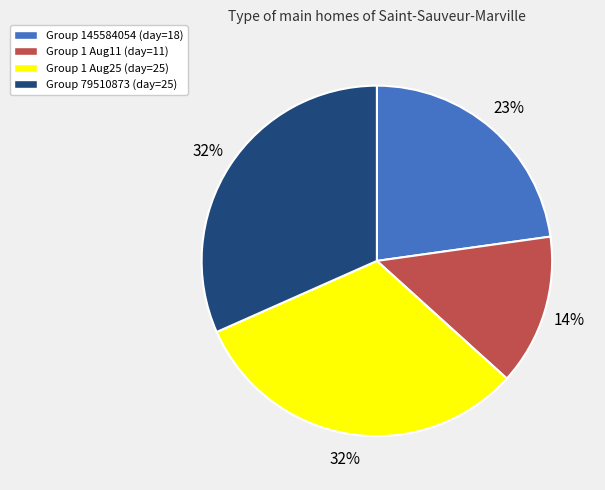

Combined, do Group 1 Aug11 (day=11) and Group 79510873 (day=25) account for over 50%?

No